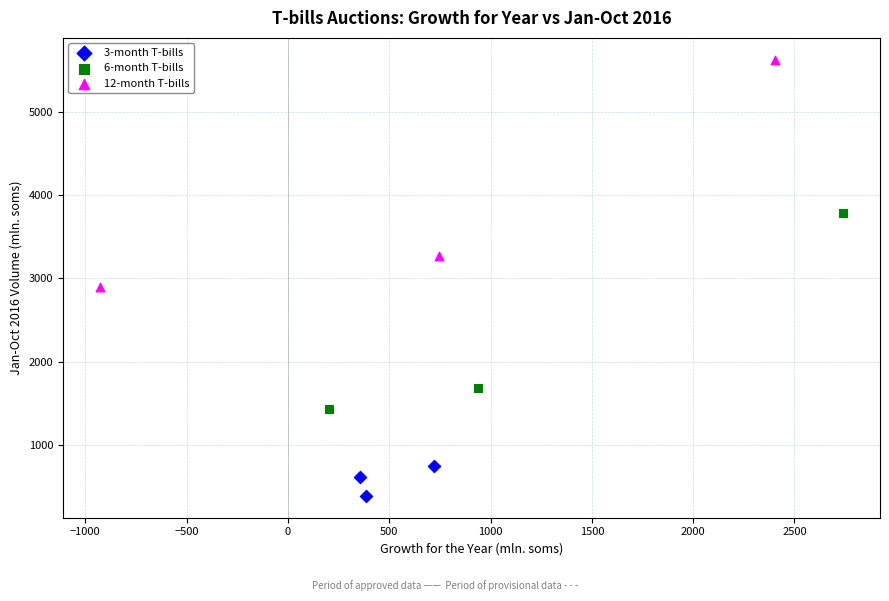

Which series reaches the maximum Y coordinate?

12-month T-bills